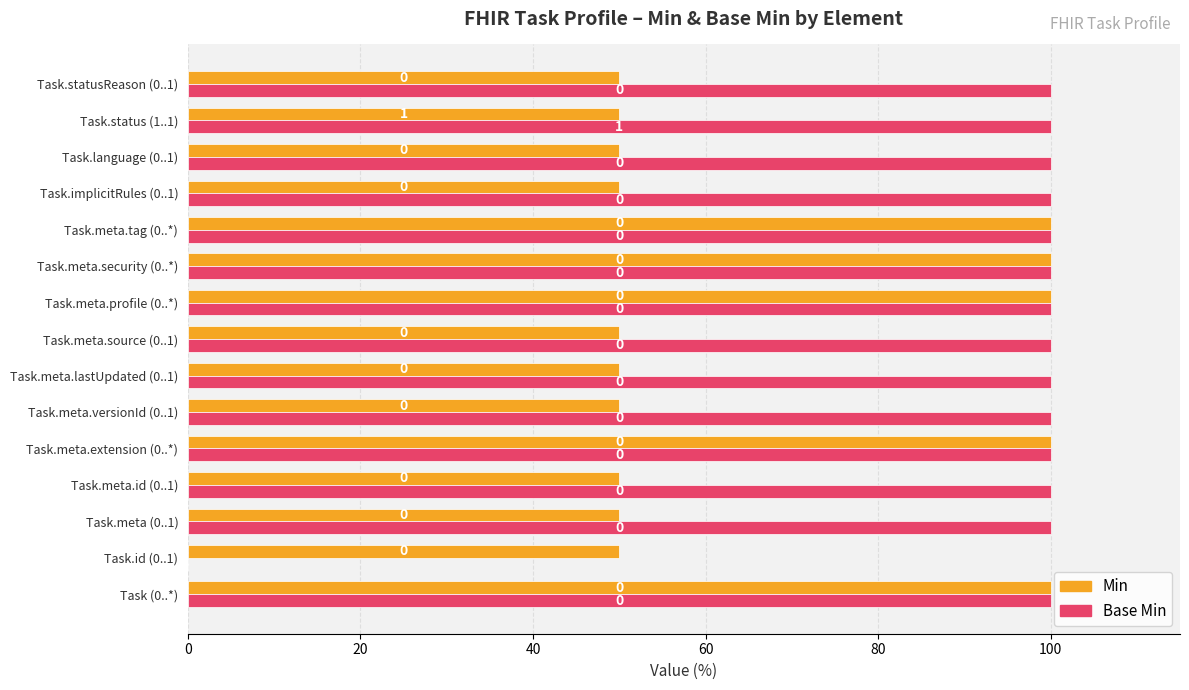

How many Min values are between 50 and 100?

15